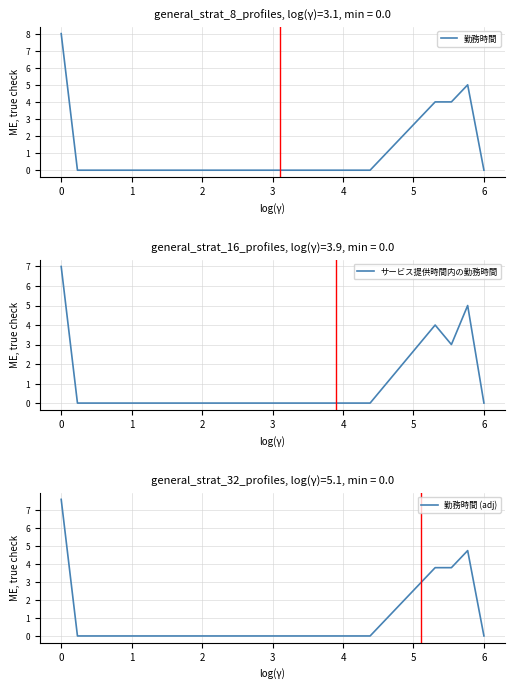

True or false: 勤務時間 (adj) has a value of 0.0 at 19.

True